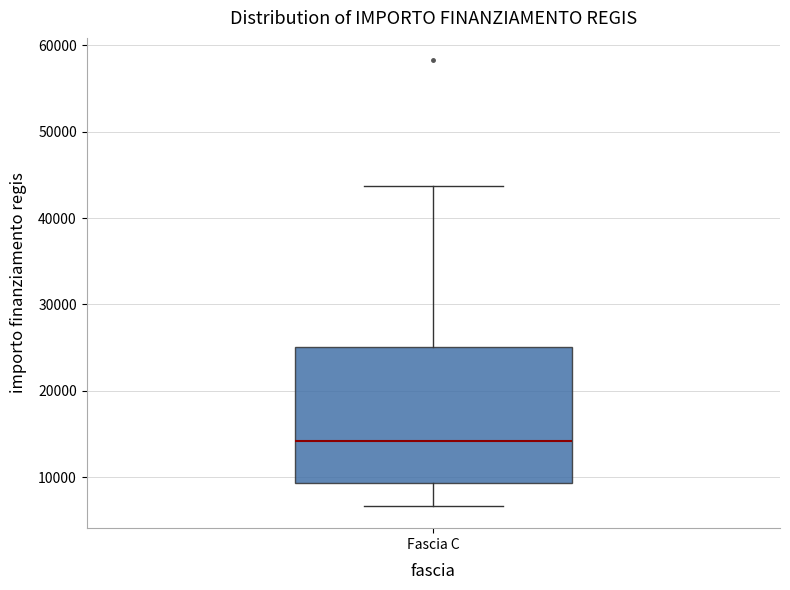

Read this box plot against the y-axis: the position of the median line, the range covered by the box, and the ends of both whiskers. The values are not printed on the chart, so give them approximately, as read against the axis.

median 14000, box 9000 to 25000, whiskers 7000 to 44000